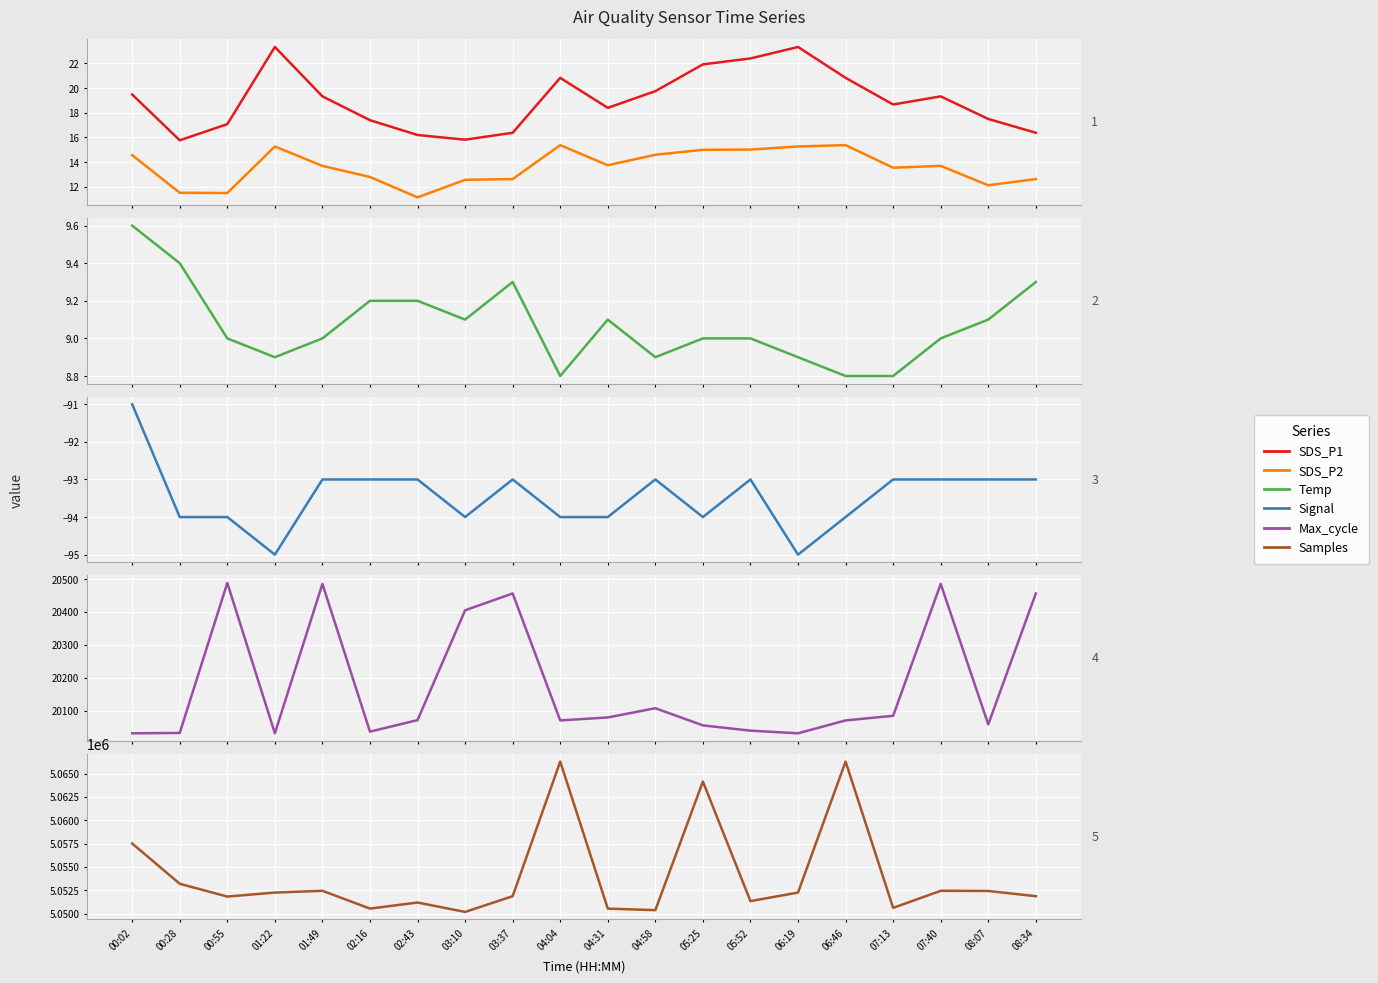

Where does the SDS_P1 series first go above 19?

00:02